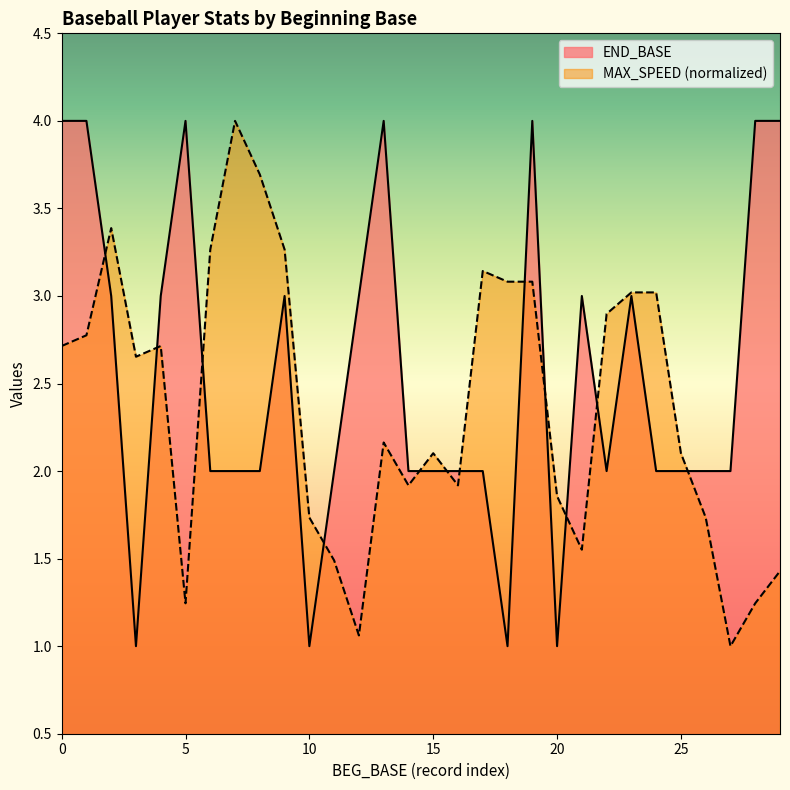

True or false: MAX_SPEED has a value of 1.9 at 4.

True